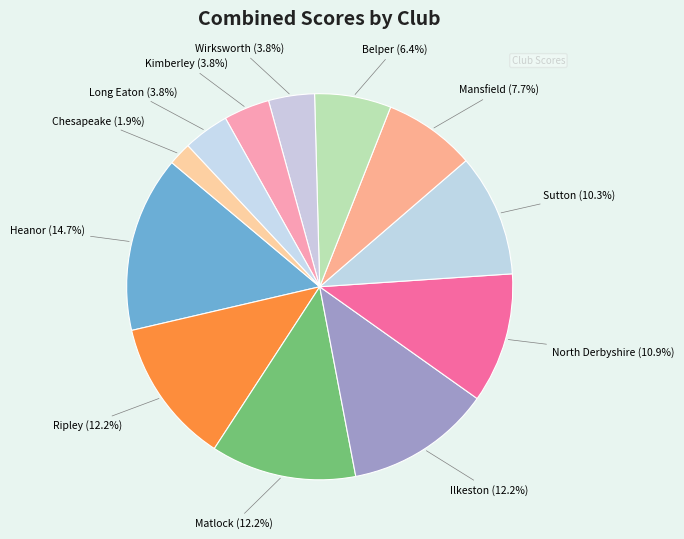

Between Heanor and Chesapeake, which is larger?

Heanor